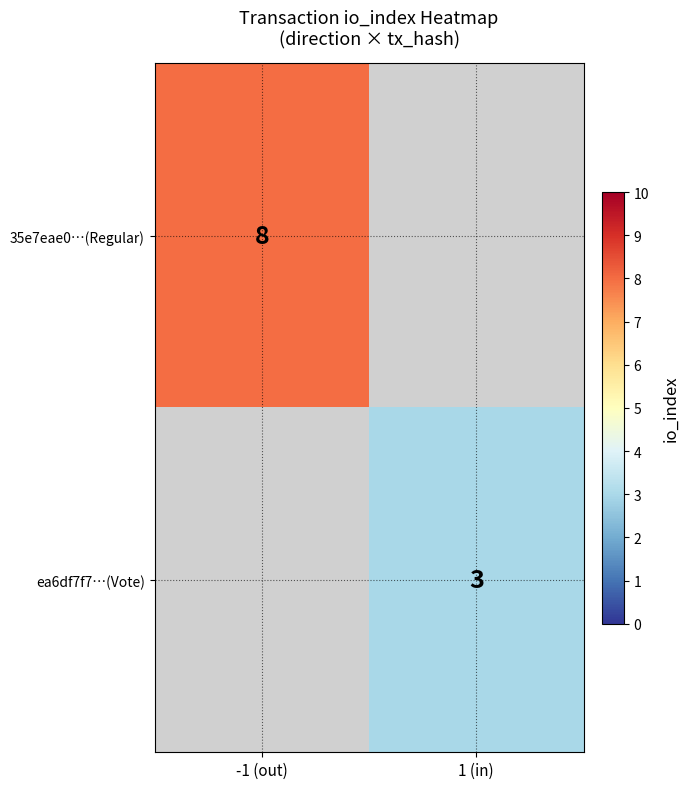

True or false: ea6df7f7…(Vote) has a value of 1.5 at 1 (in).

False